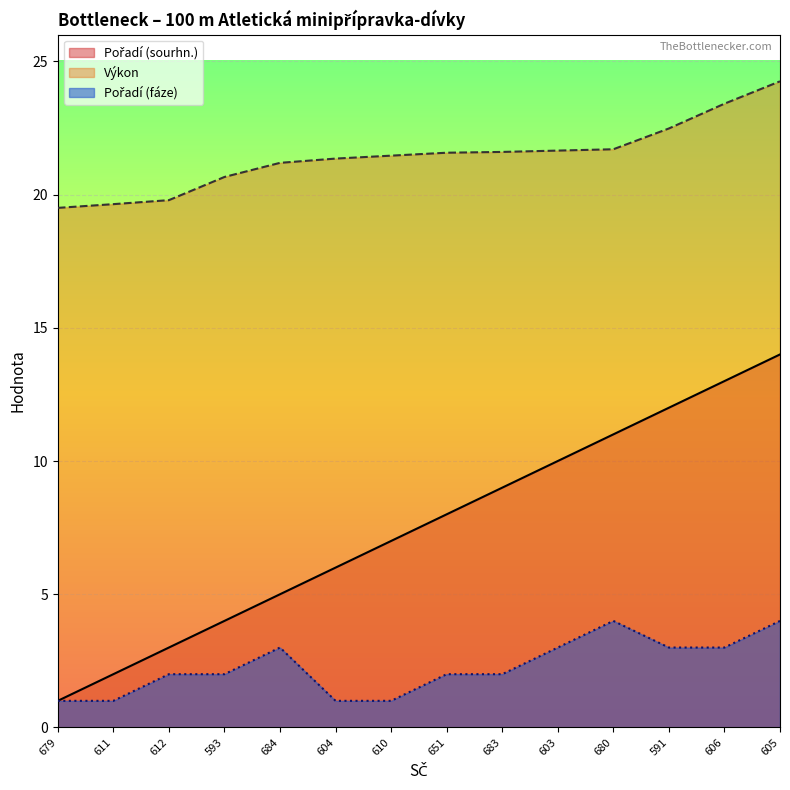

Does the chart display data point markers on the line(s)?

No